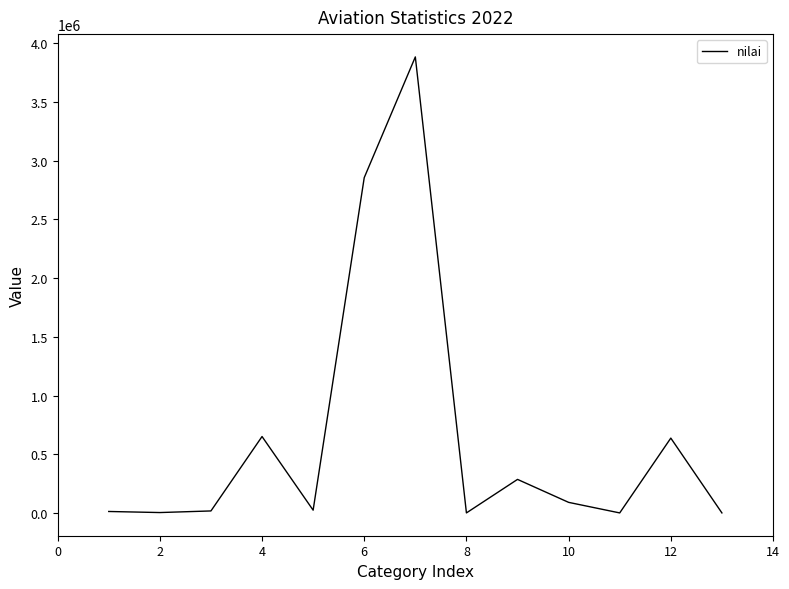

What is the average value?

650861.4